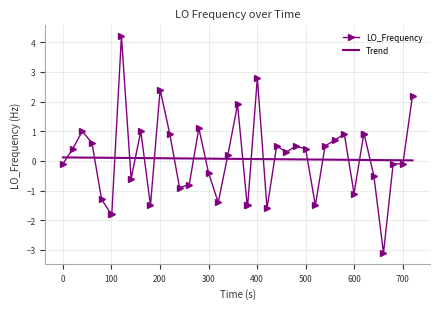

Which series has the largest range (max minus min)?

LO_Frequency